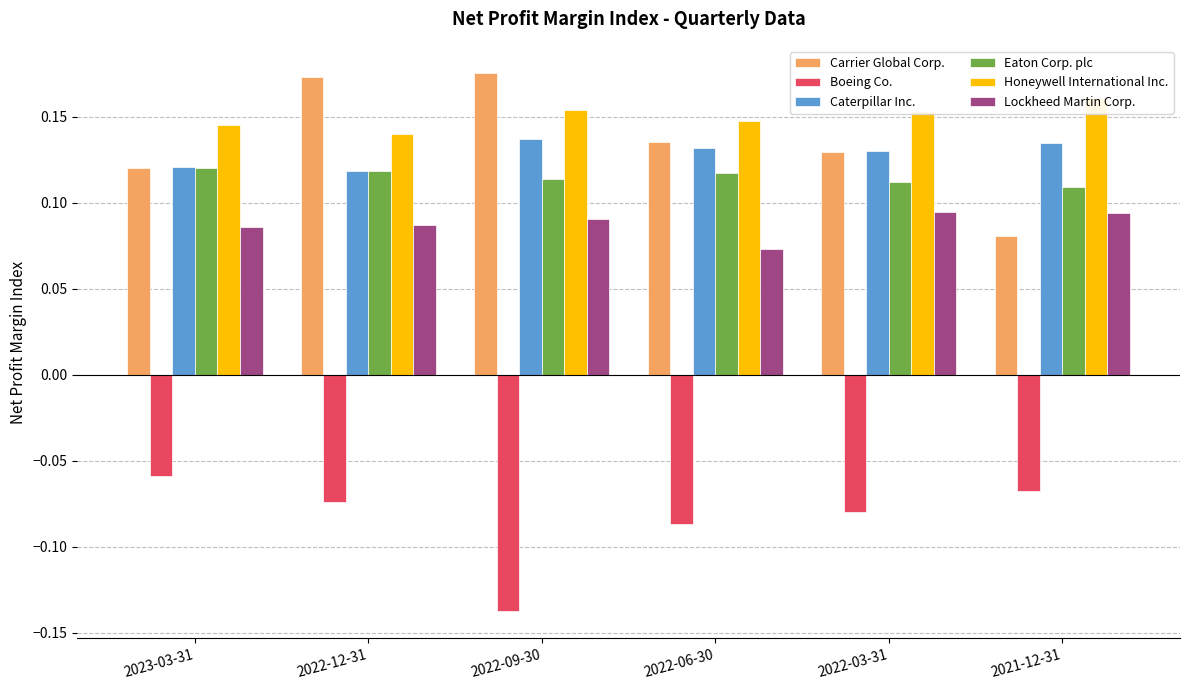

Between 2022-03-31 and 2022-06-30, which is larger?

2022-06-30